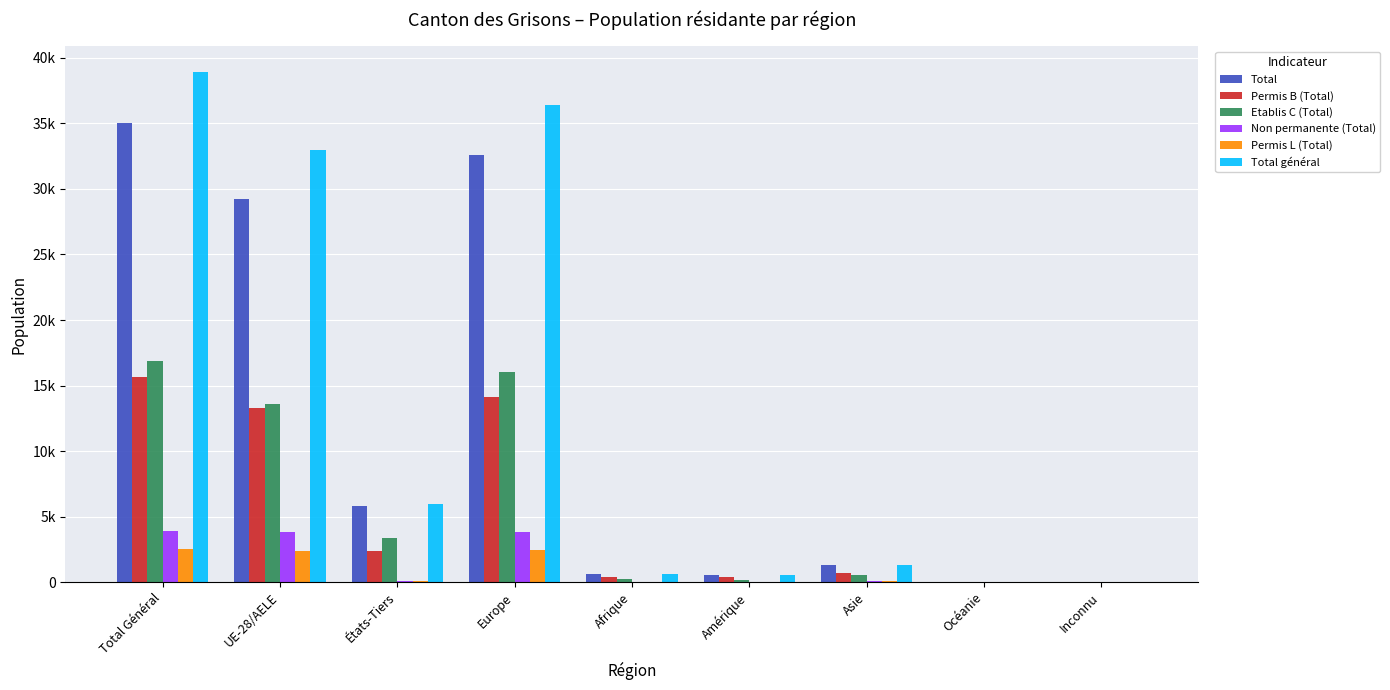

Does the chart contain stacked bars?

No